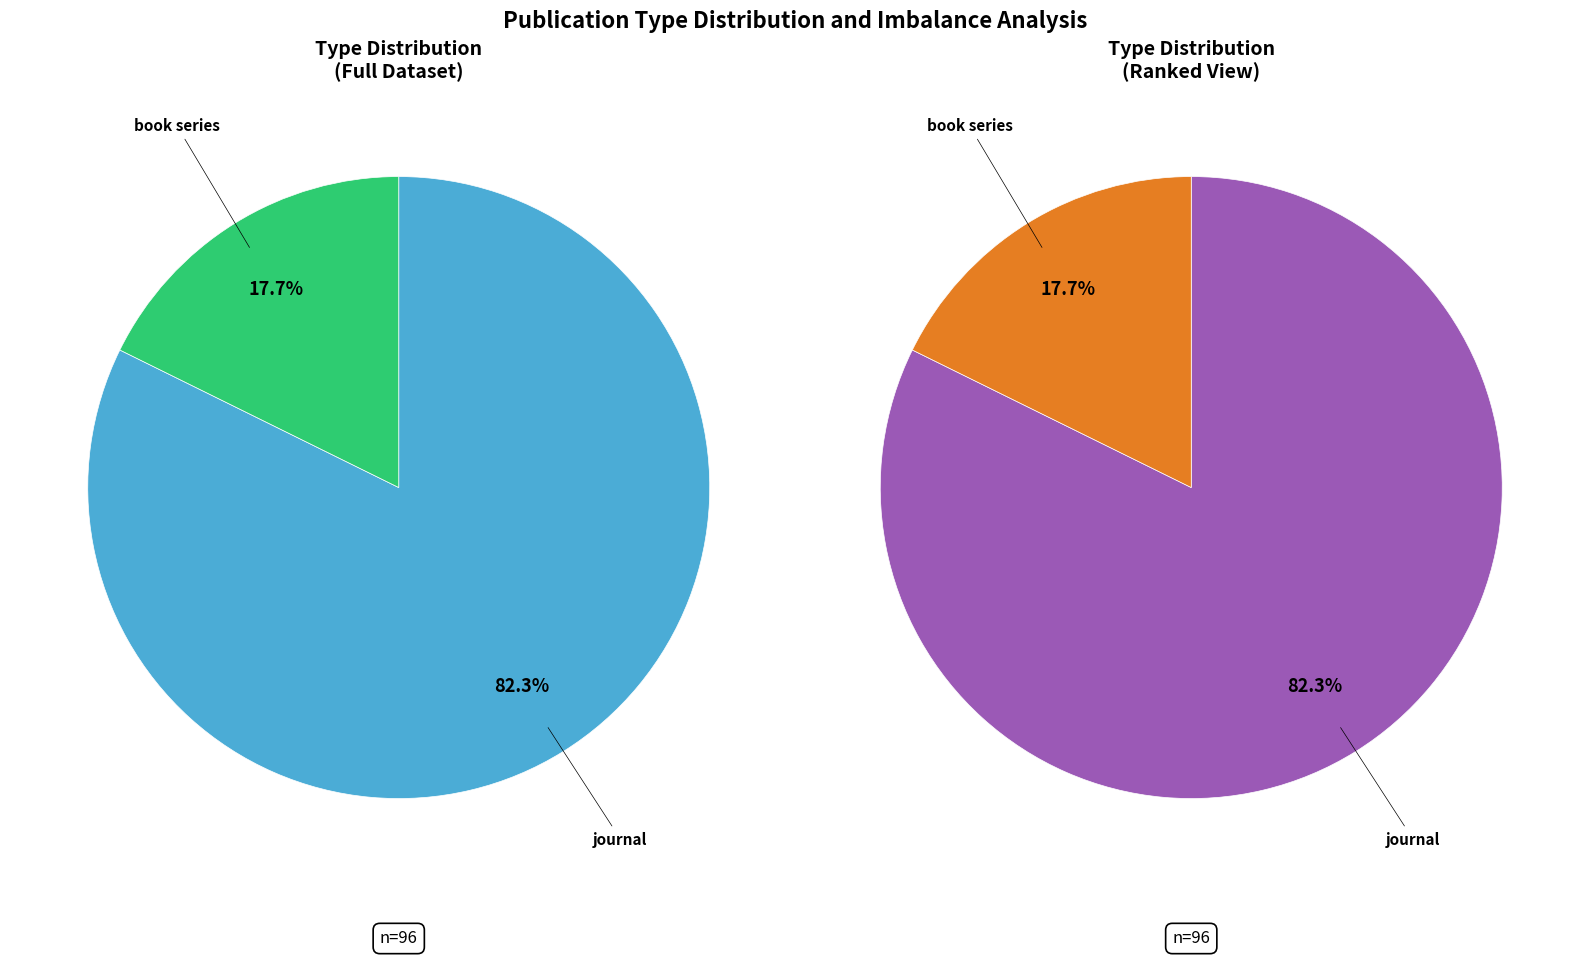

To the nearest percent, what is the difference between the book series and journal slice percentages?

65%